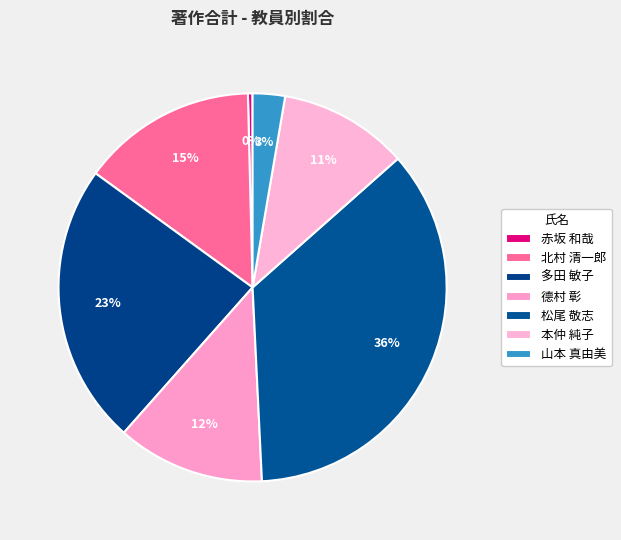

What is the ratio of the value at 德村 彰 to the value at 松尾 敬志?

0.3